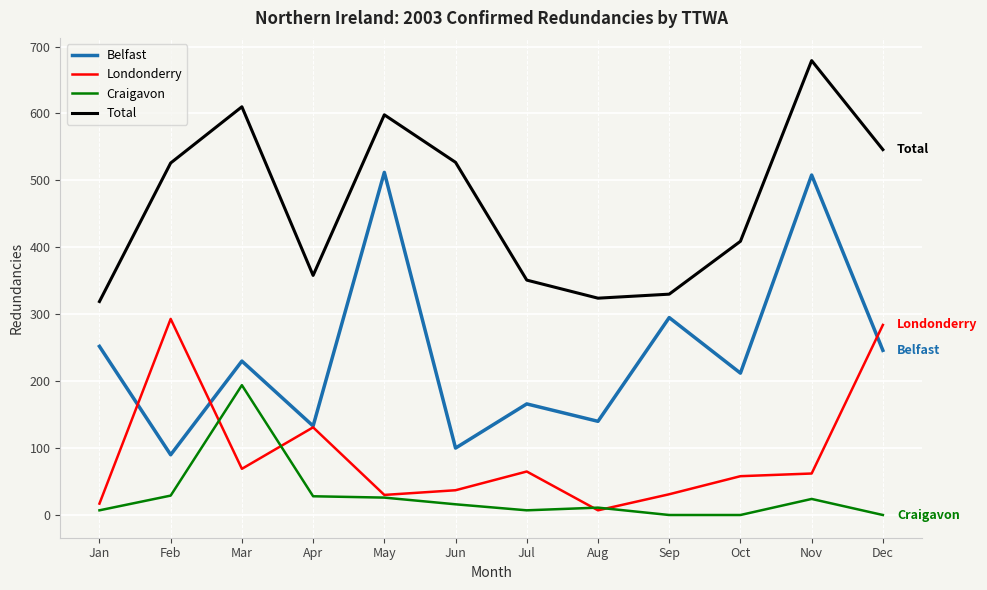

Is the value of Belfast at May greater than the value of Londonderry at Nov?

Yes